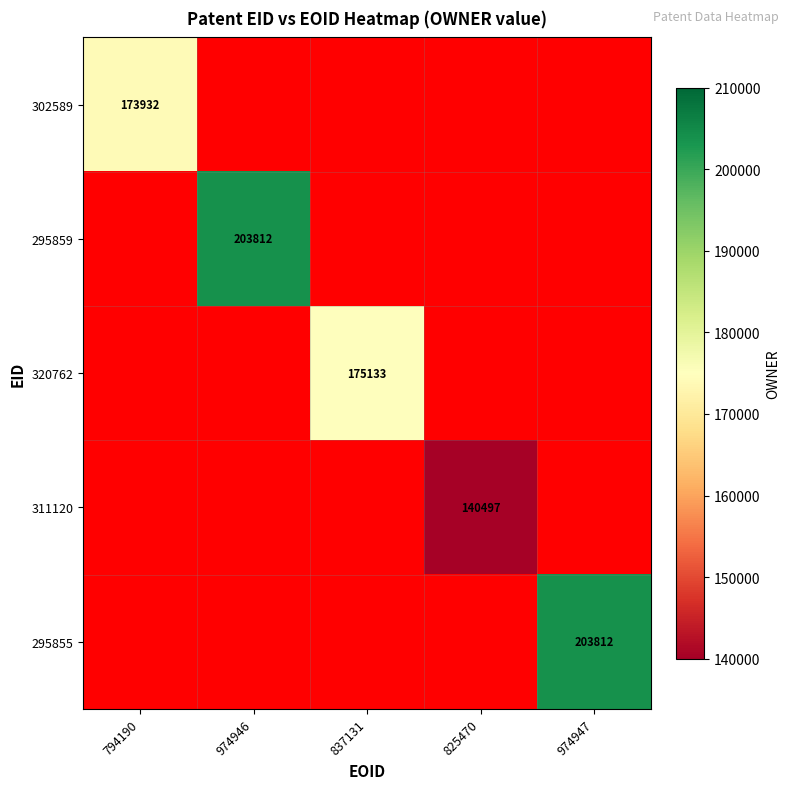

The value of 302589 at 794190 is 227975. True or false?

False